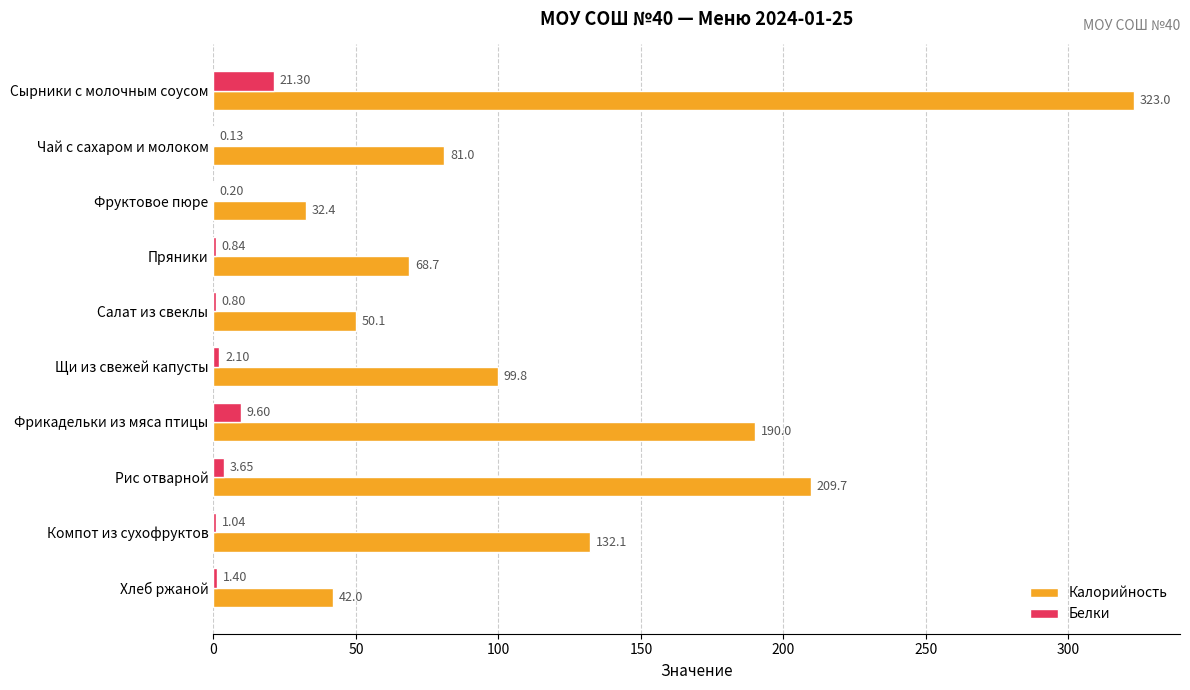

How many distinct data groups are displayed?

2